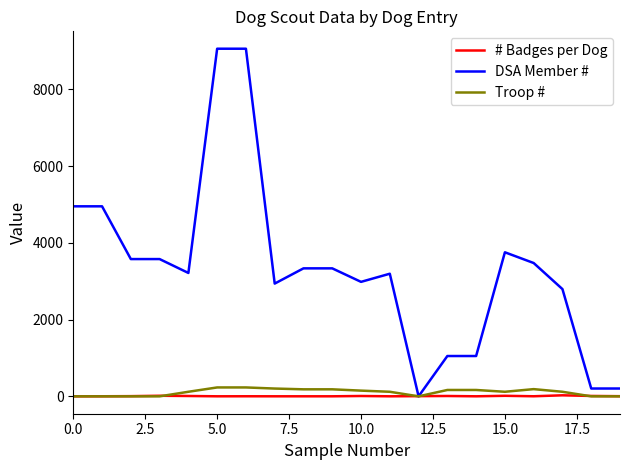

Which series has the largest total across all categories?

DSA Member #